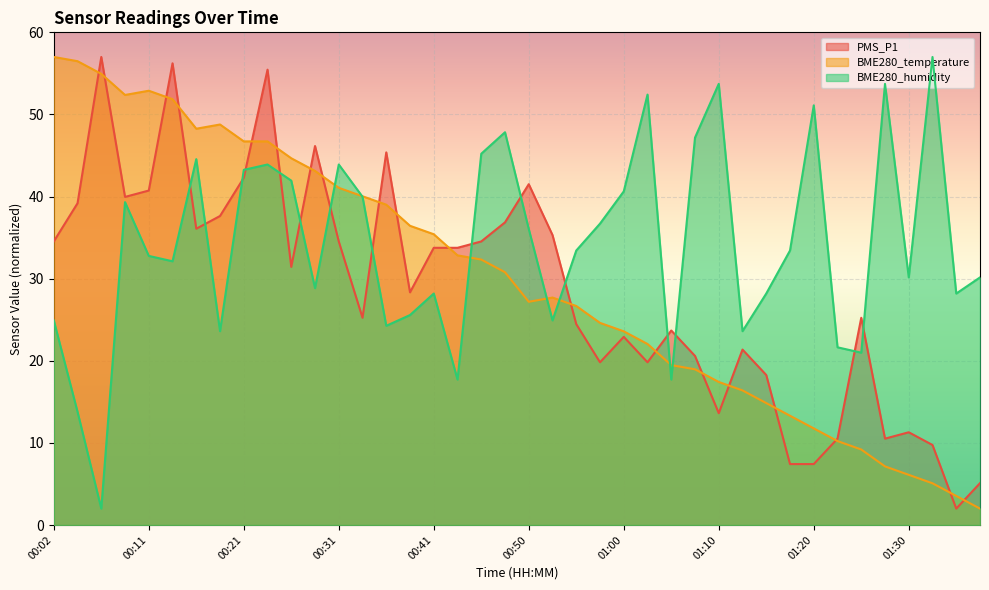

Is it true that BME280_temperature equals 3.2 at 01:27?

False